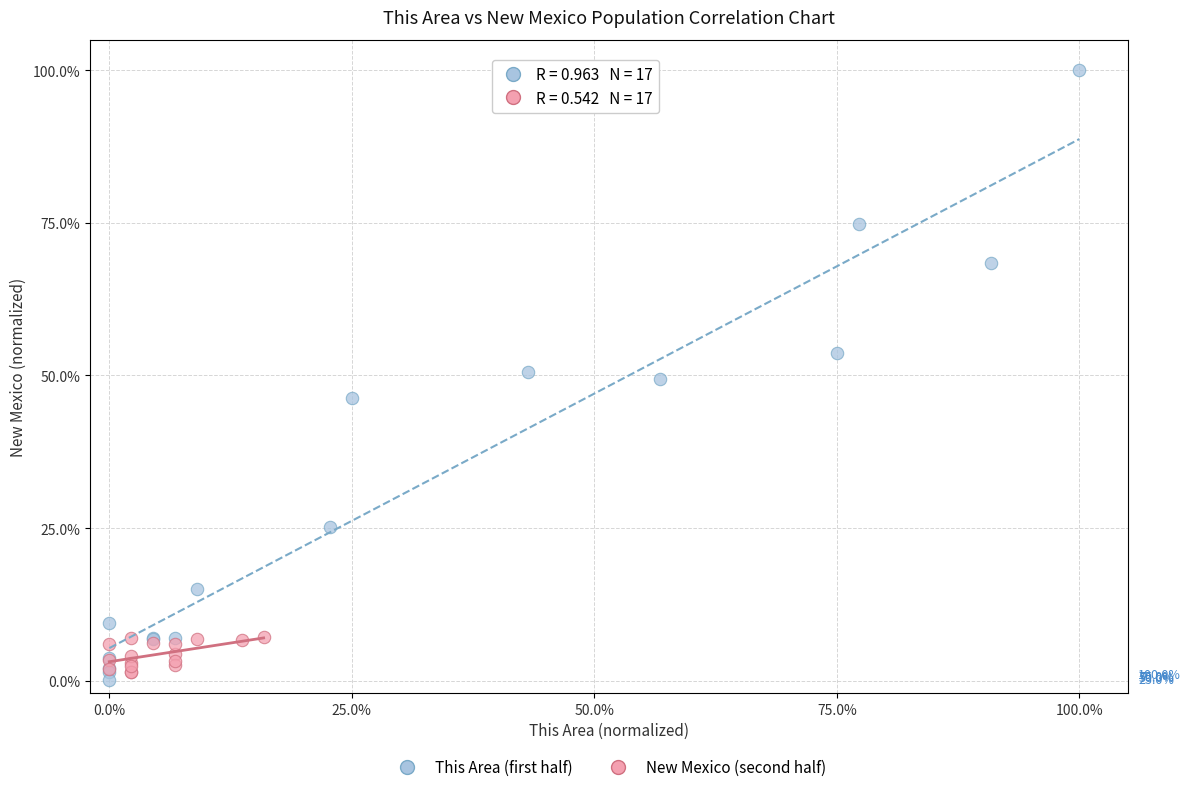

Which series reaches the minimum Y coordinate?

This Area (first half)